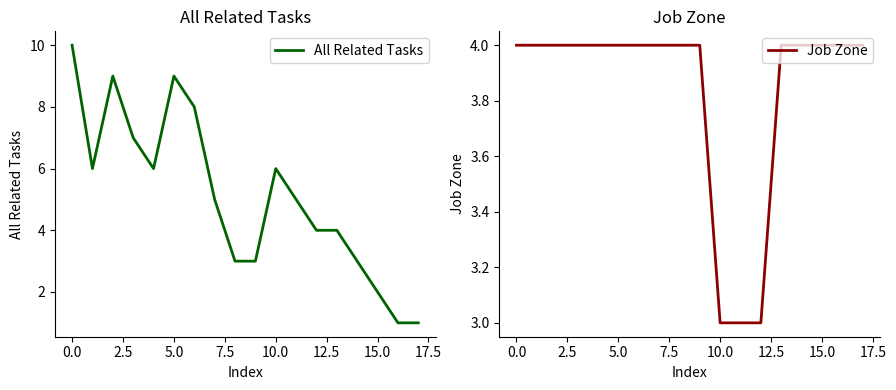

Does the chart display data point markers on the line(s)?

No